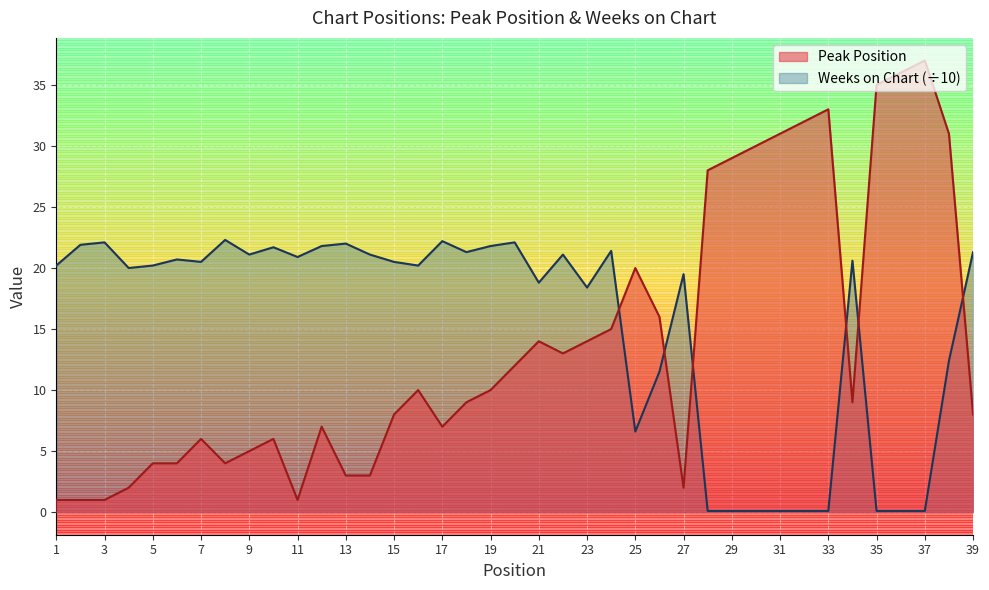

How many lines are shown in the chart?

2